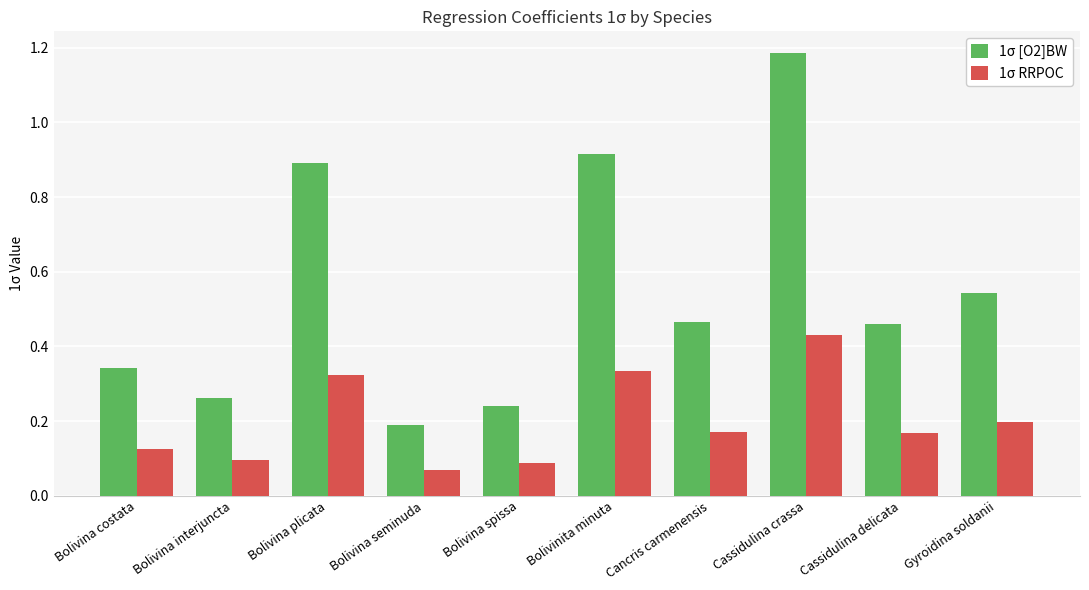

What is the sum of all 1σ [O2]BW values?

5.5